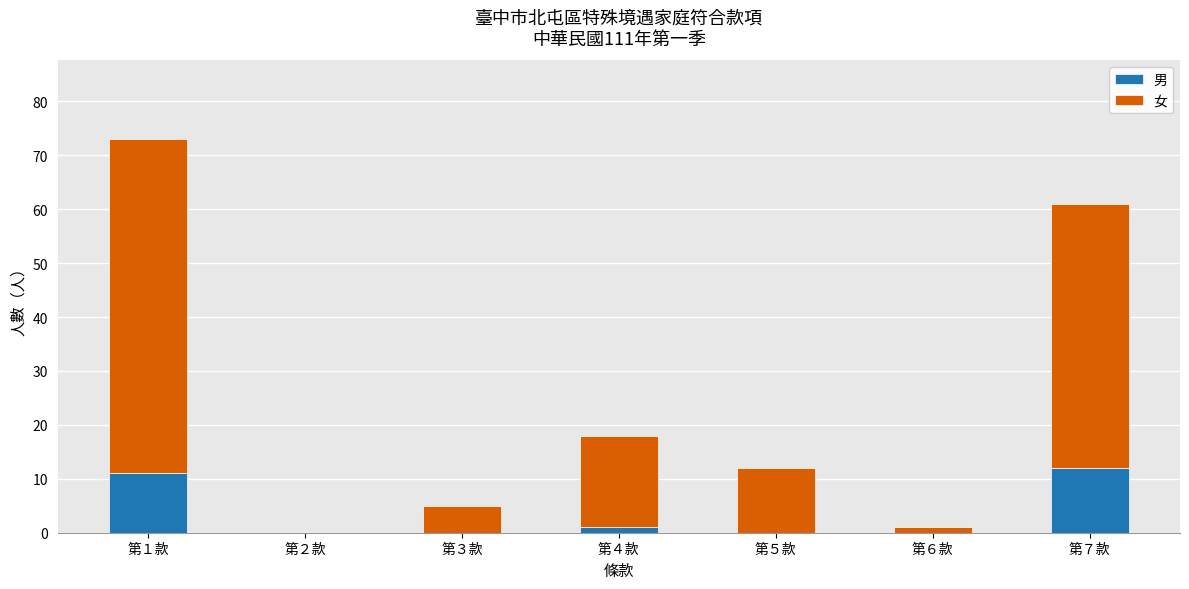

Does the chart contain stacked bars?

Yes